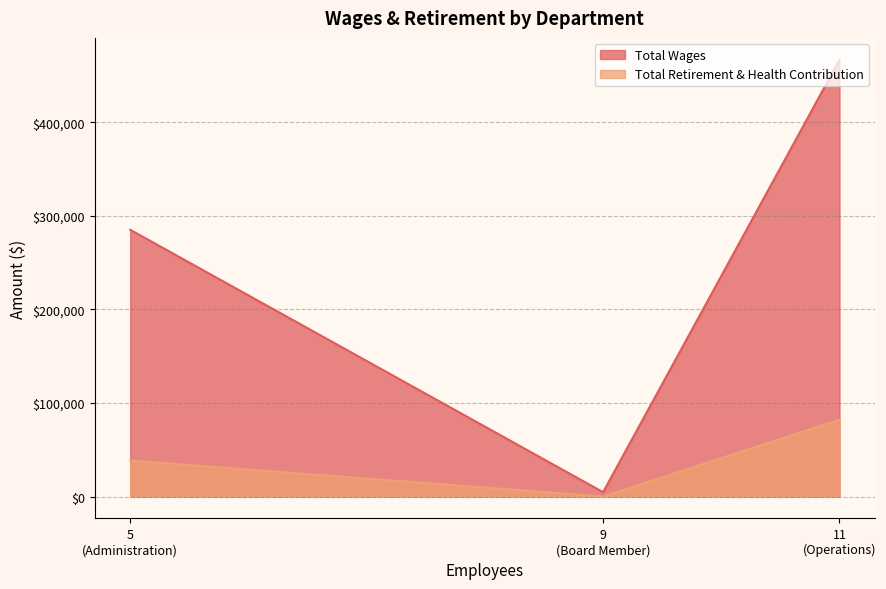

Does the chart have visible grid lines?

Yes